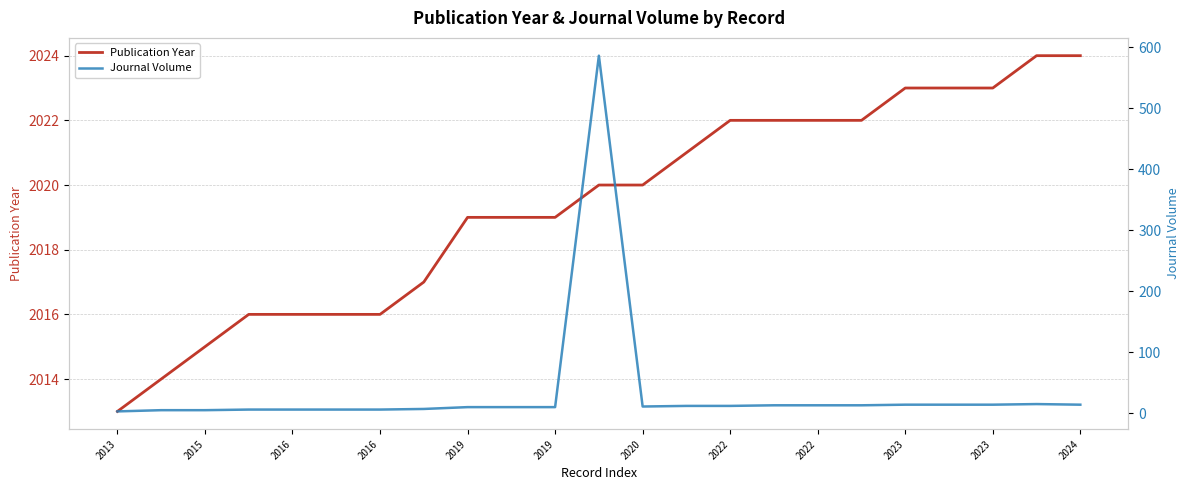

What is the difference between the Journal Volume values at 2016 and 2015?

1